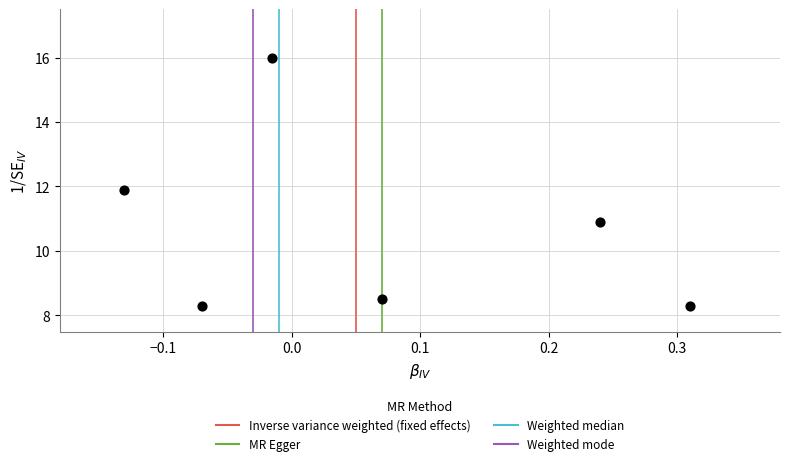

What is the range of Y values (max minus min)?

7.7